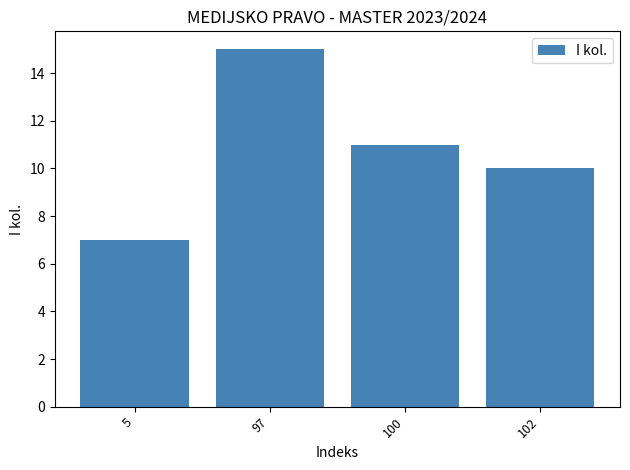

Does the chart contain stacked bars?

No